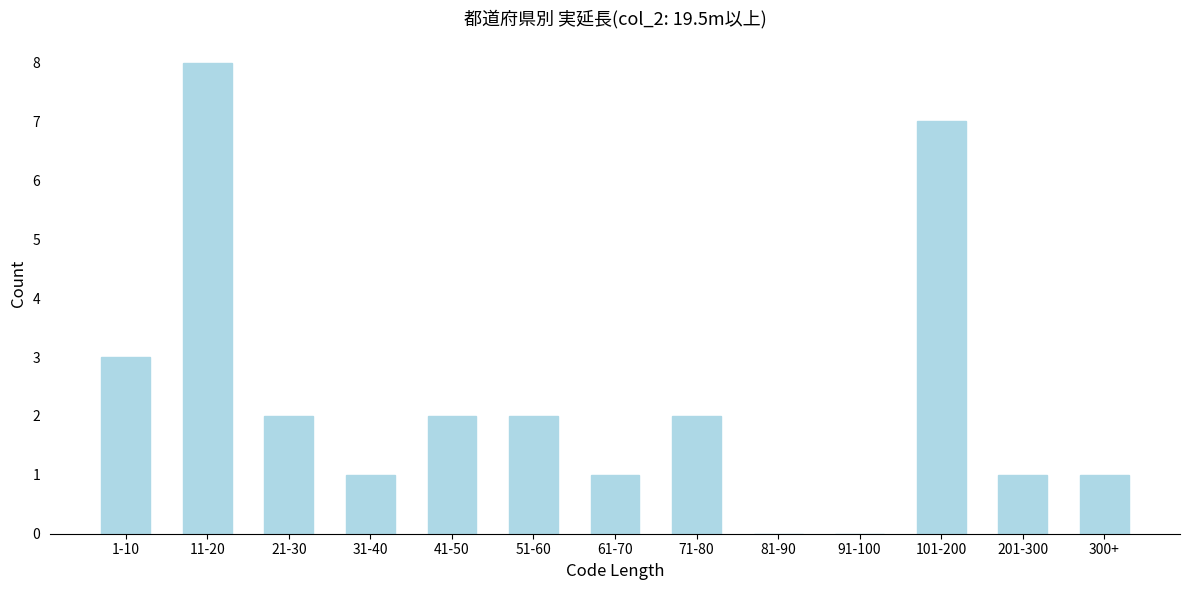

Reading left to right, list all the values displayed in this chart.

1-10=3	11-20=8	21-30=2	31-40=1	41-50=2	51-60=2	61-70=1	71-80=2	81-90=0	91-100=0	101-200=7	201-300=1	300+=1